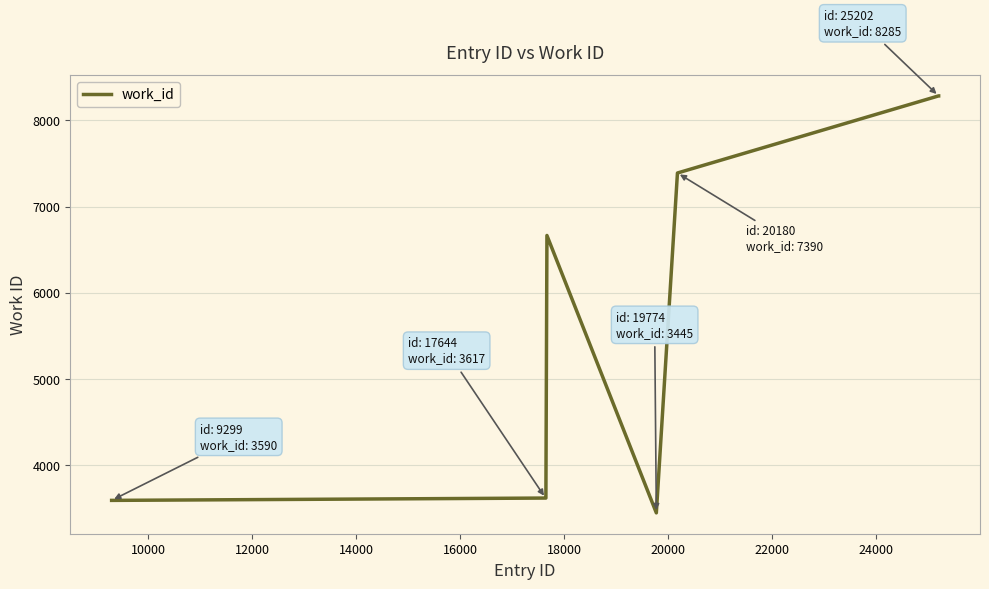

What is the maximum value shown in the chart?

8285